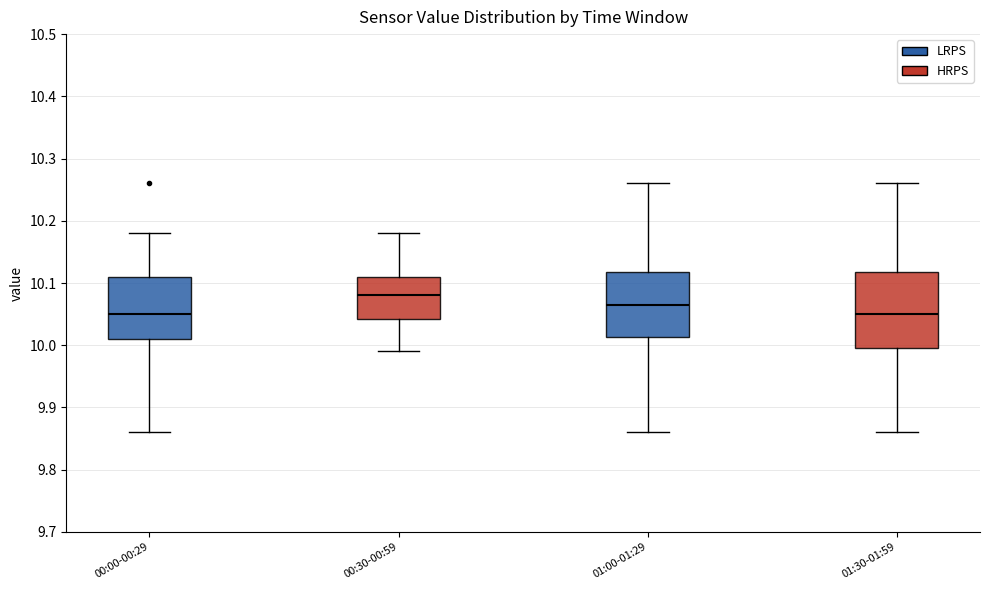

Comparing the boxes themselves (not the whiskers), which one is the tallest?

01:30-01:59